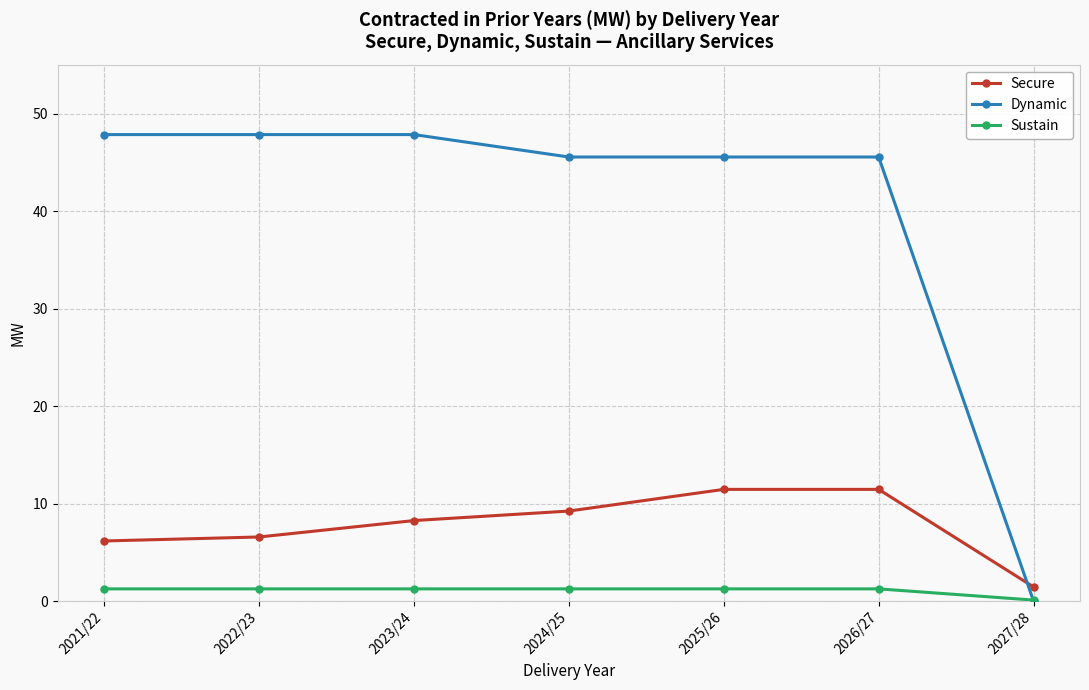

True or false: Dynamic has more than 2 points higher than both neighbors.

False